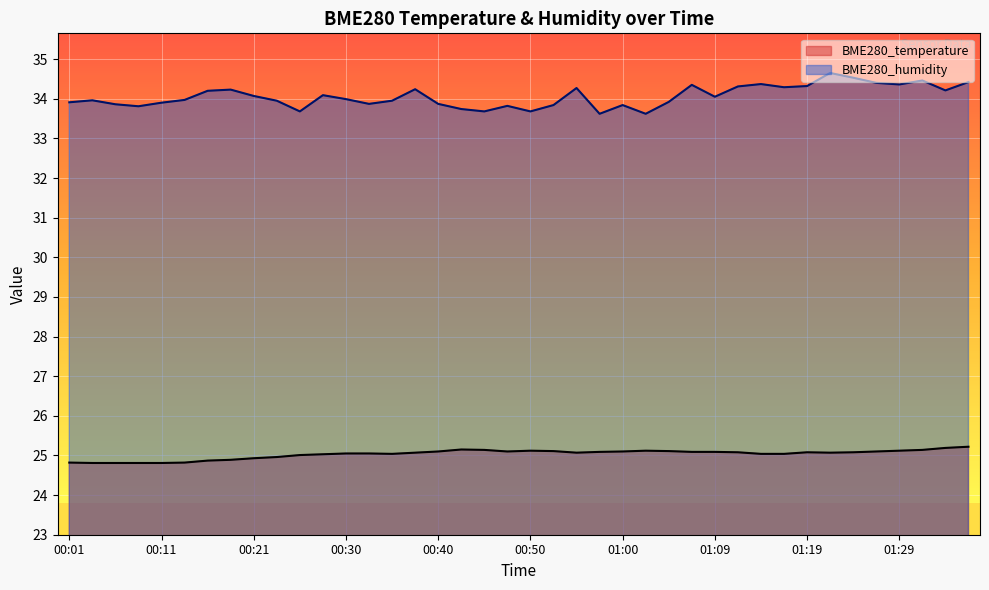

In BME280_humidity, how many points are higher than both neighbors (excluding endpoints)?

11